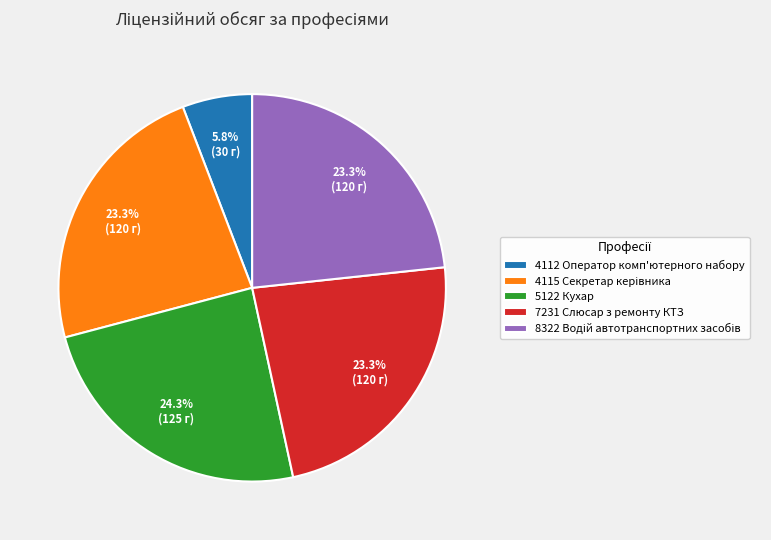

How many slices are in this pie chart?

5